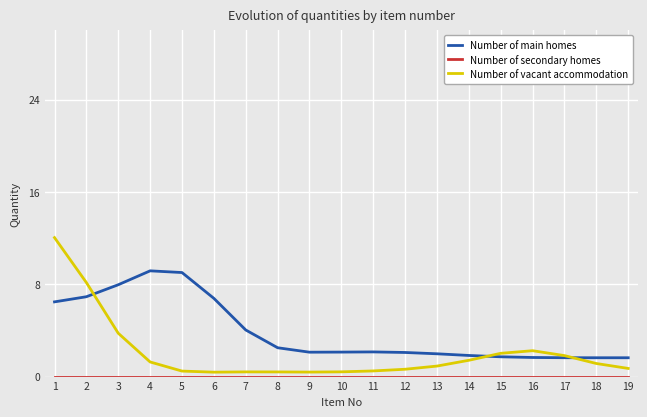

What is the sum of all Number of vacant accommodation values?

39.0